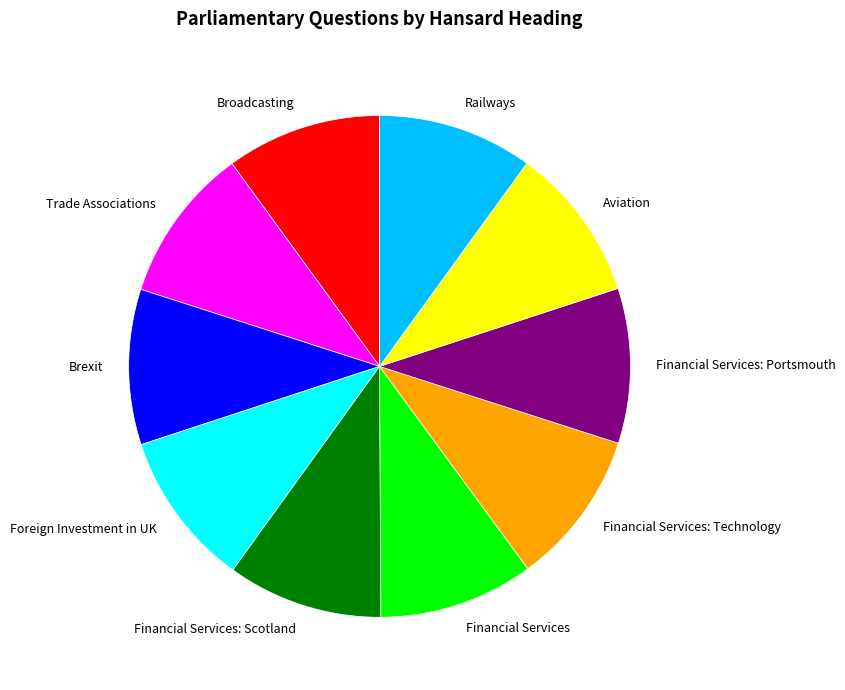

True or false: Financial Services: Technology accounts for 21% of the total.

False